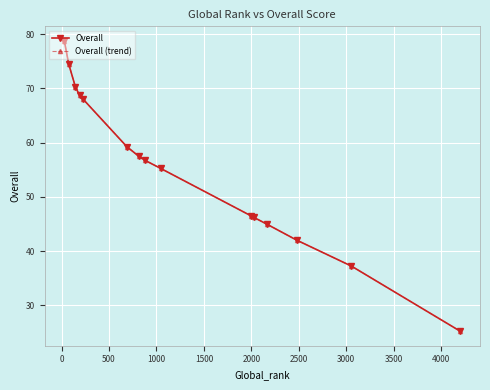

Reading left to right, list all the values displayed in this chart.

Overall: 78.8	74.5	70.2	68.8	68.0	59.2	57.5	56.8	55.2	46.5	46.2	45.0	42.0	37.2	25.2
Overall (trend): 78.8	74.5	70.2	68.8	68.0	59.2	57.5	56.8	55.2	46.5	46.2	45.0	42.0	37.2	25.2